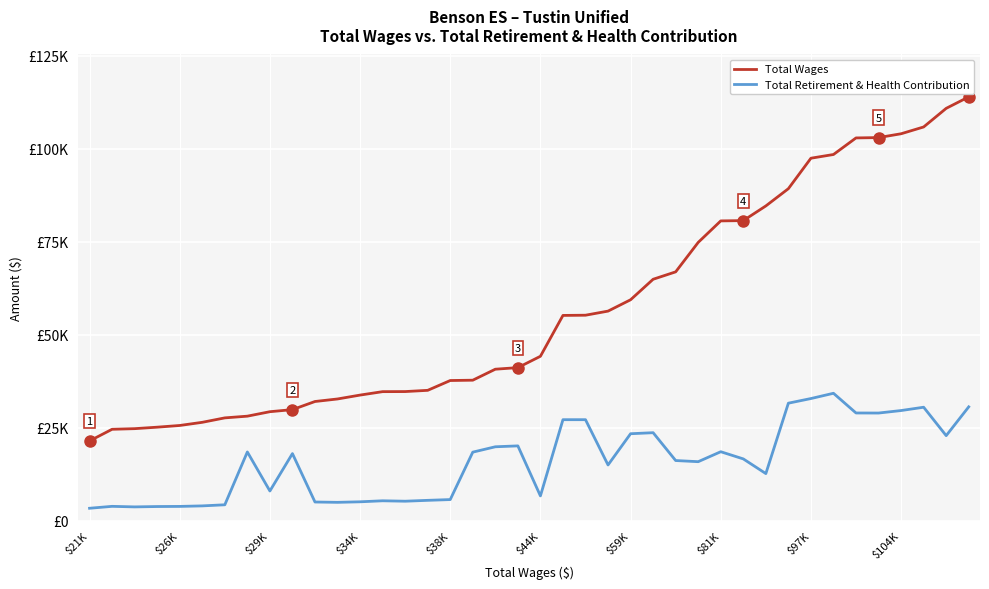

What is the minimum value shown in the chart?

3359